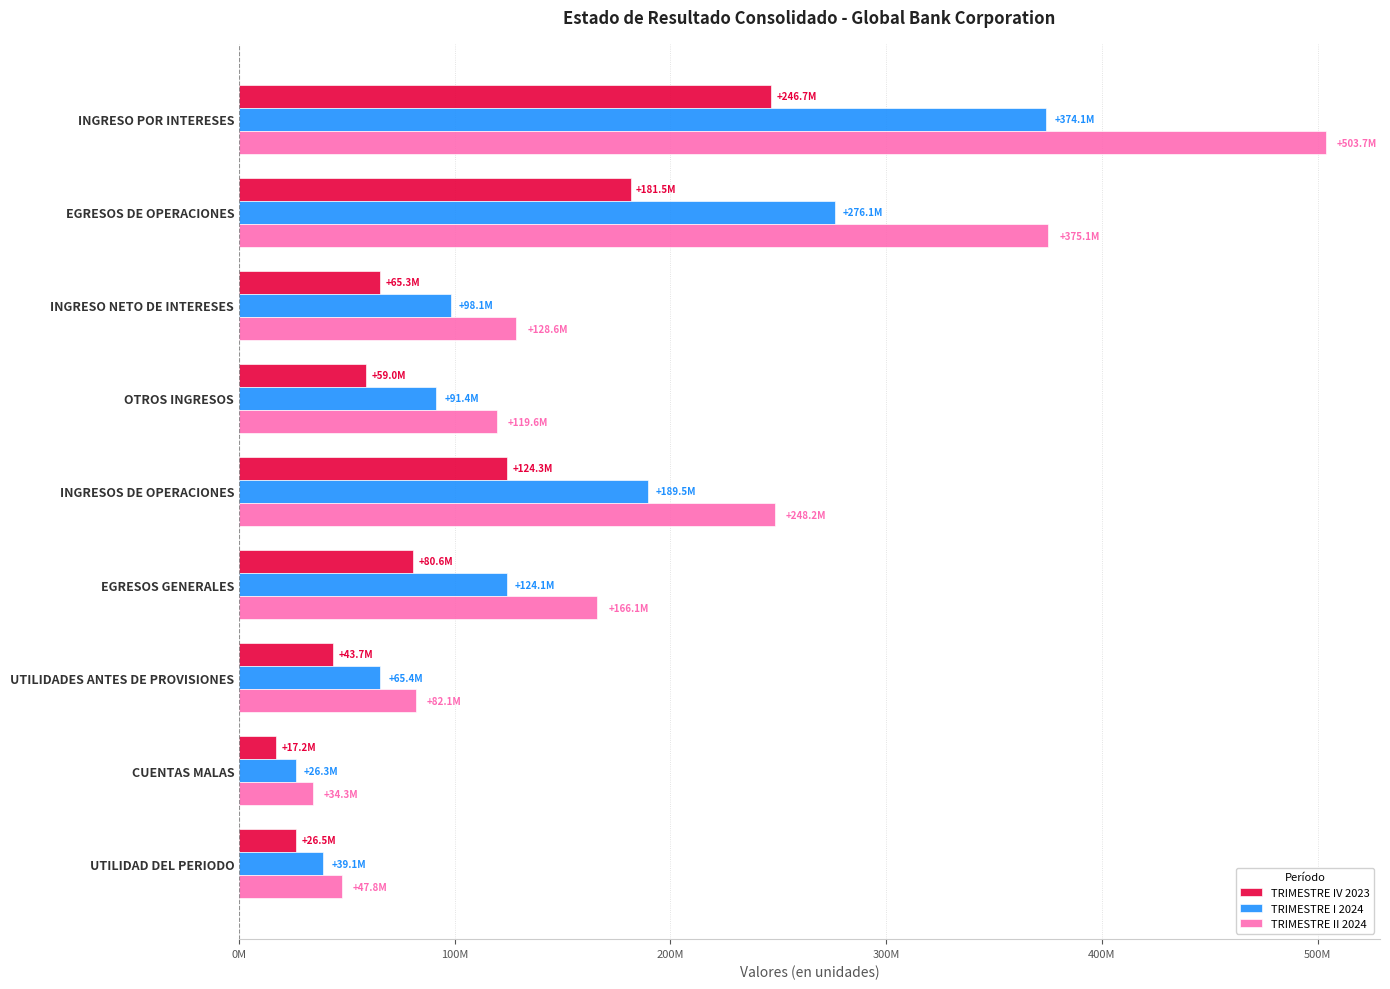

What is the greatest value displayed?

503666532